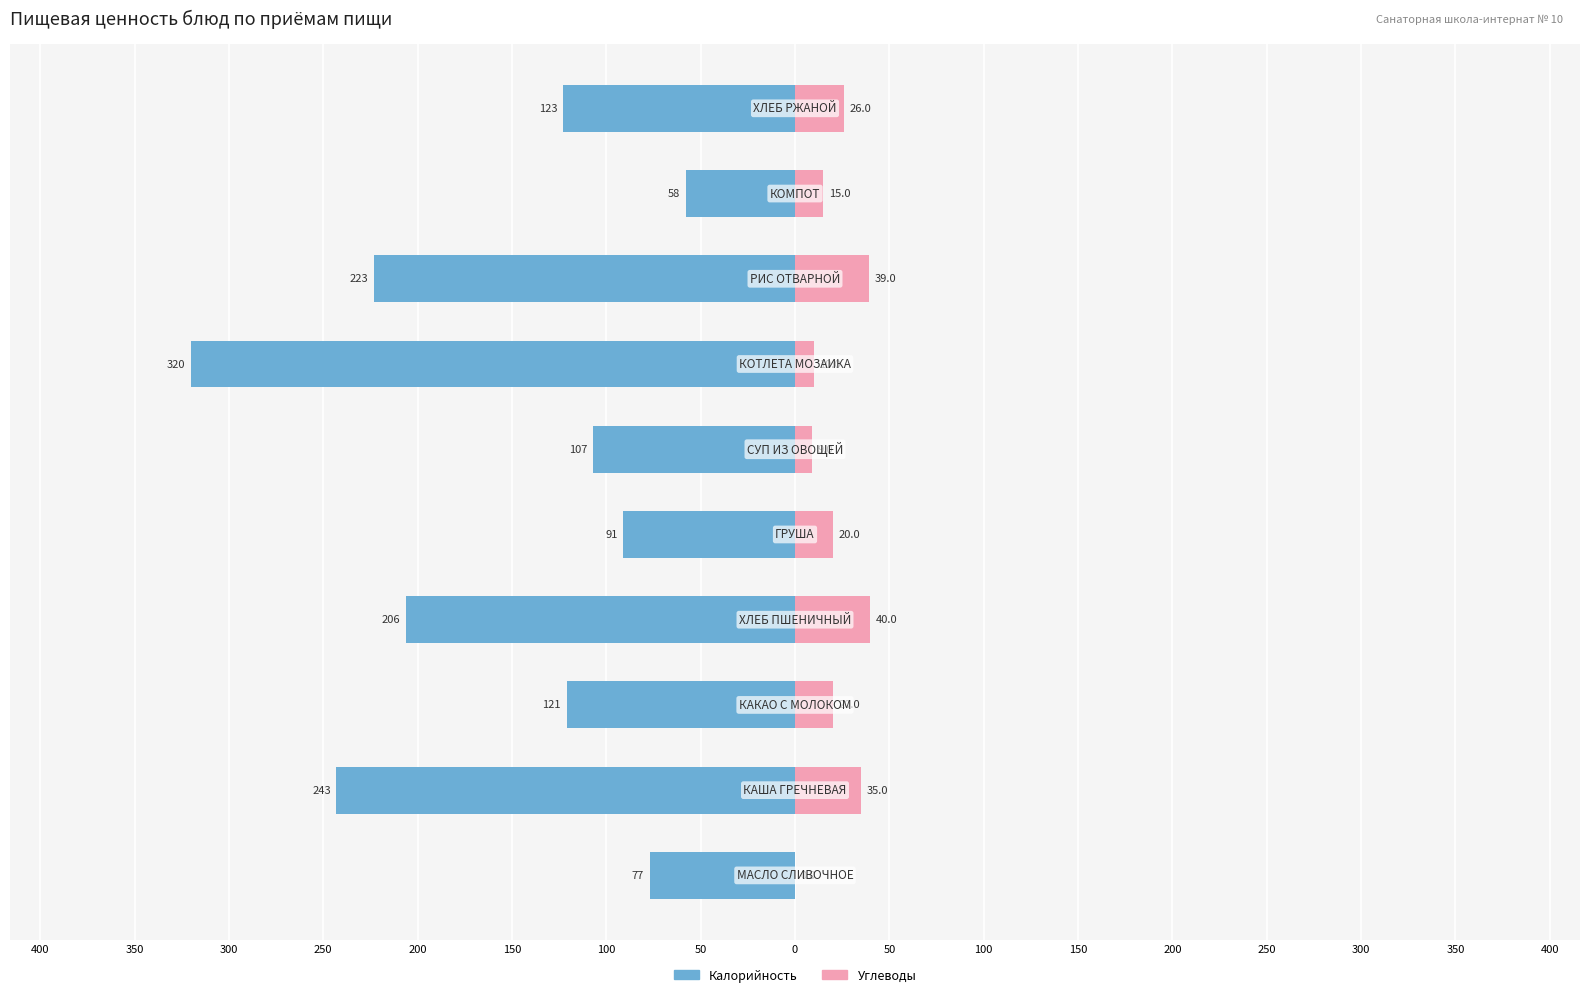

At 250, list the series in order from smallest to largest.

Калорийность, Углеводы